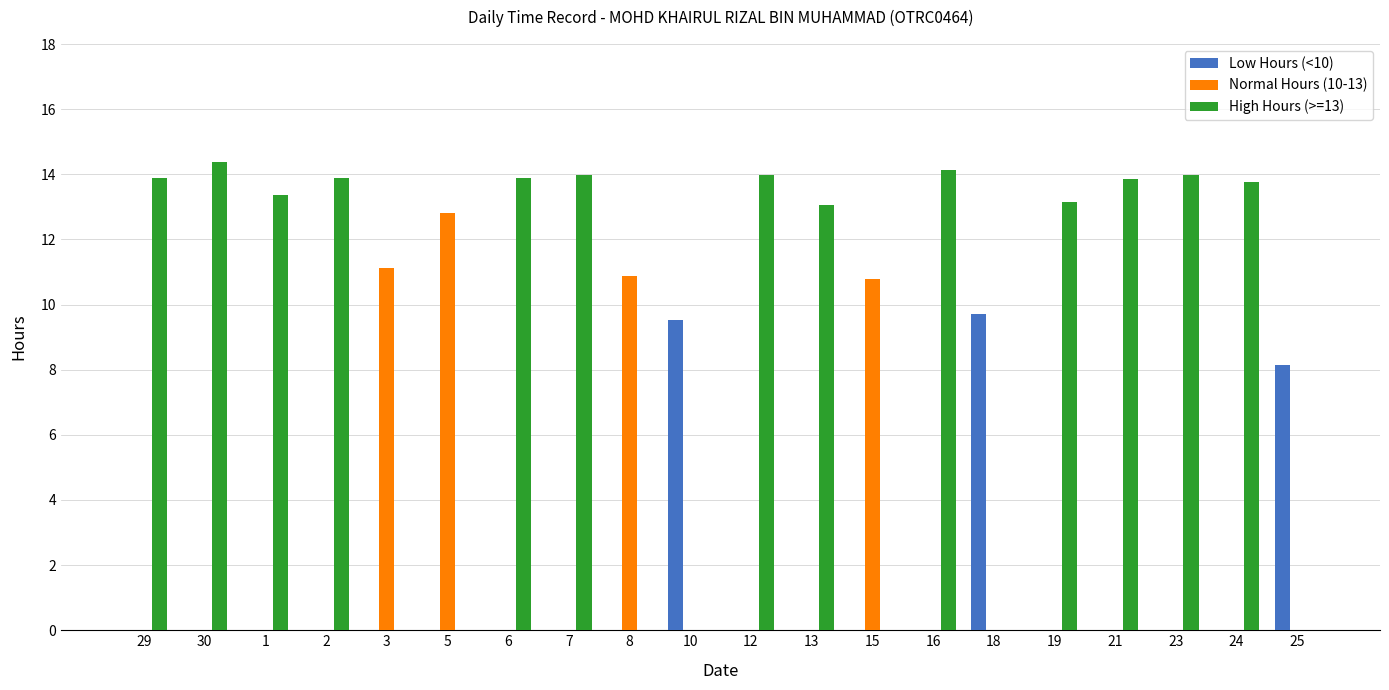

What is the spread (max minus min) of values at 2?

13.9